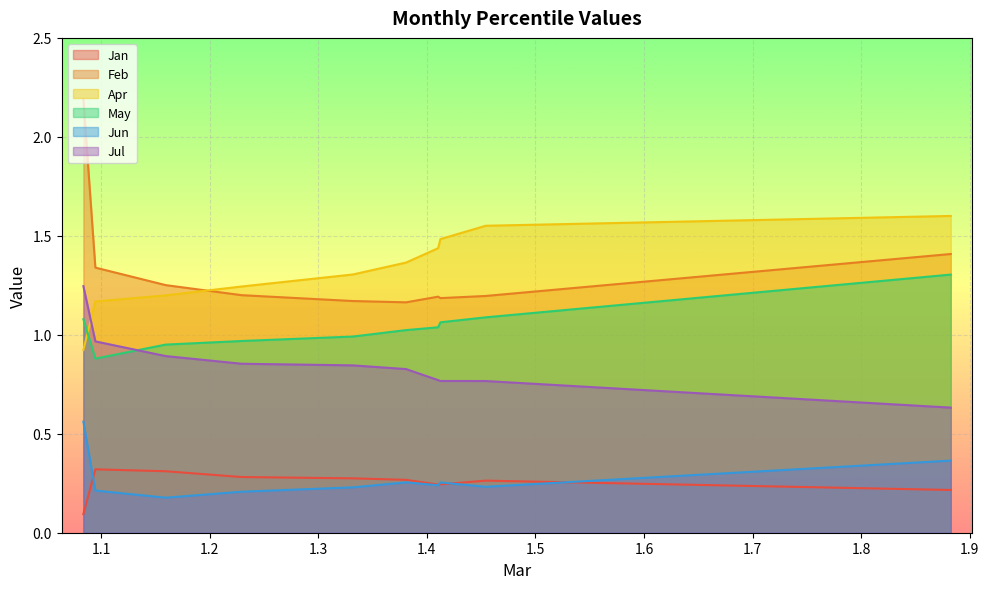

Reading left to right, what are all the values shown in this chart?

Jan: pct05=0.1	pct15=0.3	pct25=0.3	pct35=0.3	pct45=0.3	pct55=0.3	pct65=0.2	pct75=0.2	pct85=0.3	pct95=0.2
Feb: pct05=2.2	pct15=1.3	pct25=1.3	pct35=1.2	pct45=1.2	pct55=1.2	pct65=1.2	pct75=1.2	pct85=1.2	pct95=1.4
Apr: pct05=0.9	pct15=1.2	pct25=1.2	pct35=1.2	pct45=1.3	pct55=1.4	pct65=1.4	pct75=1.5	pct85=1.6	pct95=1.6
May: pct05=1.1	pct15=0.9	pct25=1.0	pct35=1.0	pct45=1.0	pct55=1.0	pct65=1.0	pct75=1.1	pct85=1.1	pct95=1.3
Jun: pct05=0.6	pct15=0.2	pct25=0.2	pct35=0.2	pct45=0.2	pct55=0.3	pct65=0.2	pct75=0.3	pct85=0.2	pct95=0.4
Jul: pct05=1.2	pct15=1.0	pct25=0.9	pct35=0.9	pct45=0.8	pct55=0.8	pct65=0.8	pct75=0.8	pct85=0.8	pct95=0.6